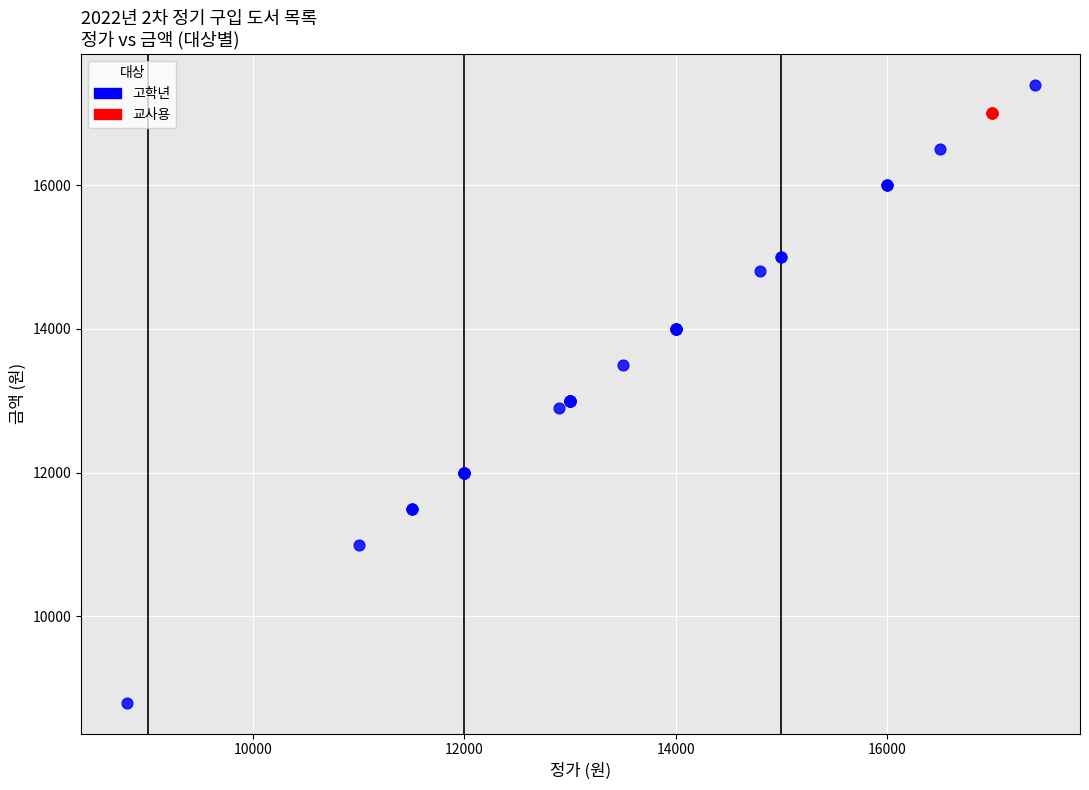

Which series contains the highest Y value?

고학년